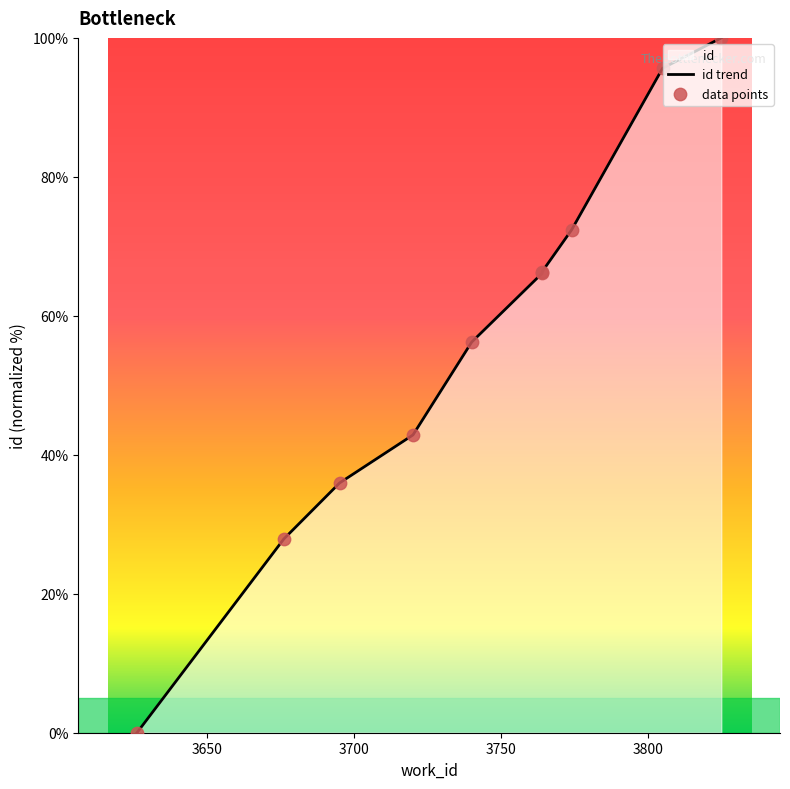

Which series reaches the maximum Y coordinate?

id trend